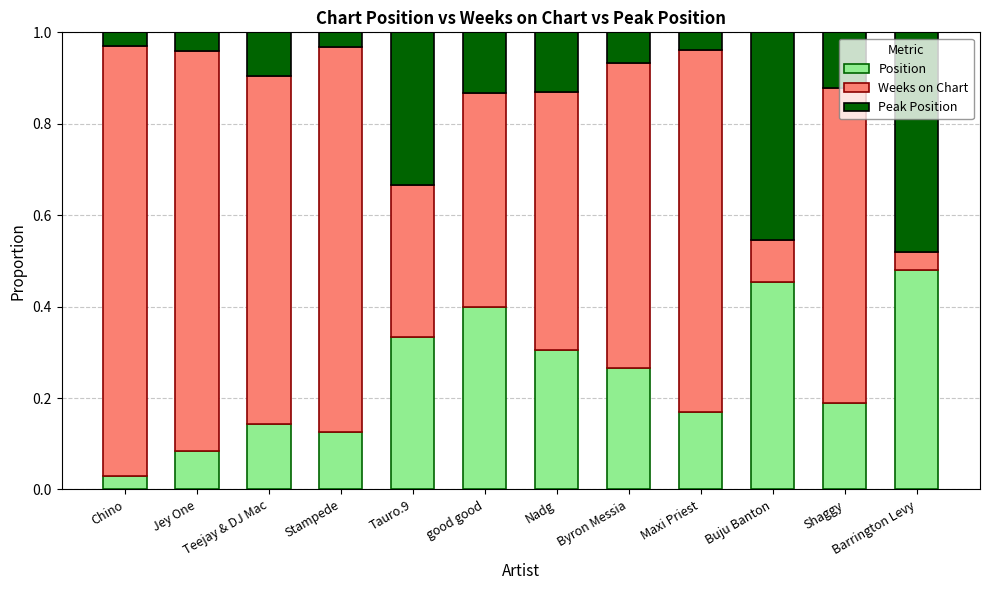

The value of Position at Byron Messia is 0.3. True or false?

True